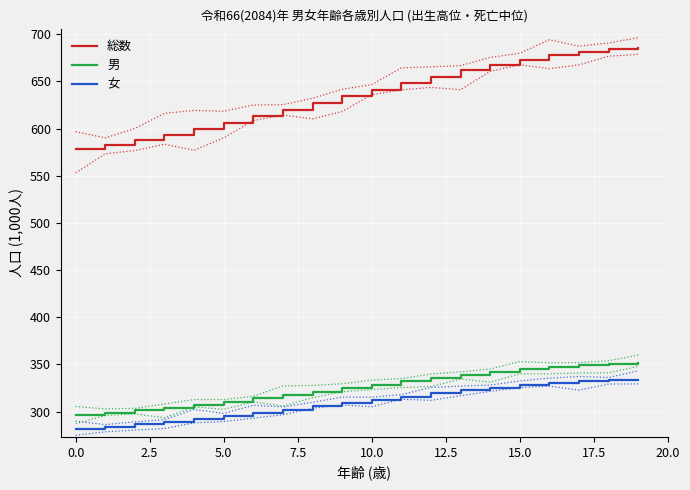

What is the label of the 14th point from the left?

13